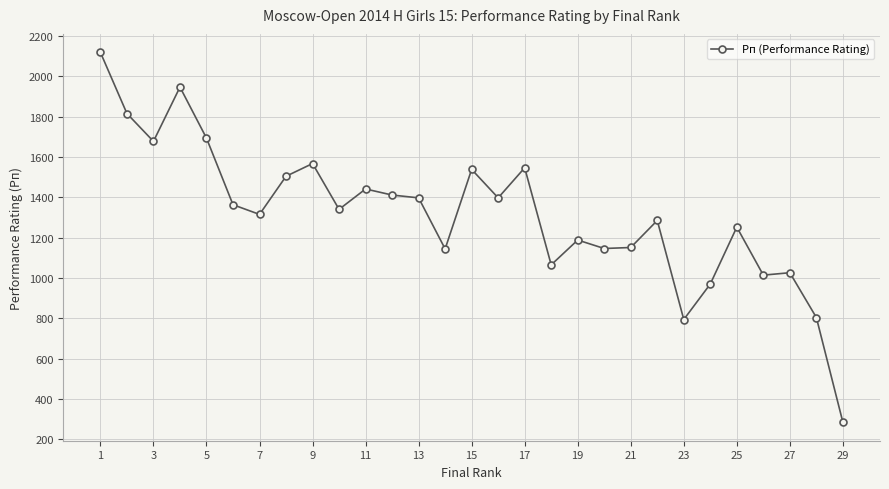

What is the value of the 25th point from the left?

1252